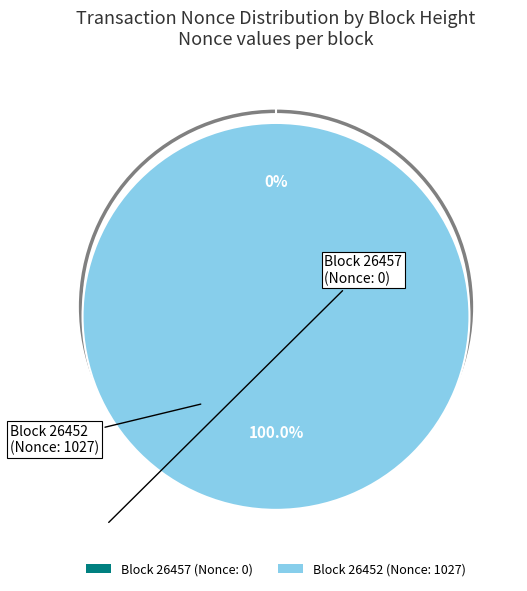

Which category has the smallest portion of the pie?

26457